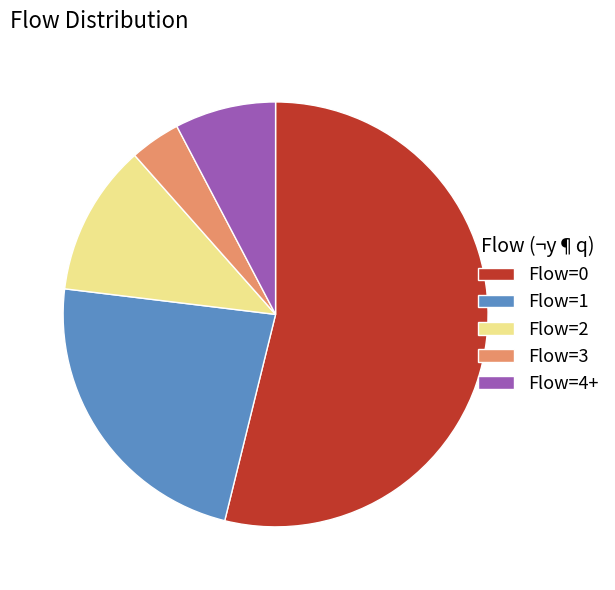

Which category has the biggest portion of the pie?

Flow=0